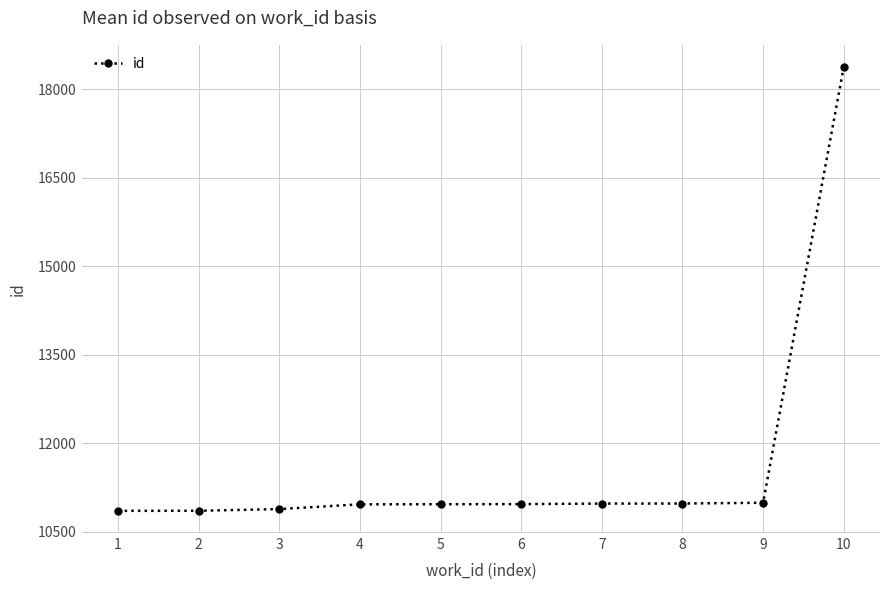

How many data points does each series have?

10